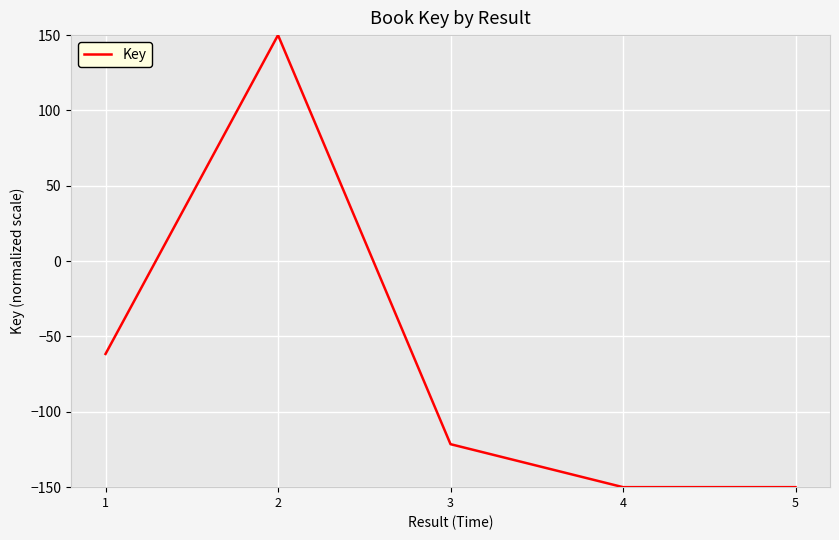

Is it true that the value at 5 is -230.6?

False